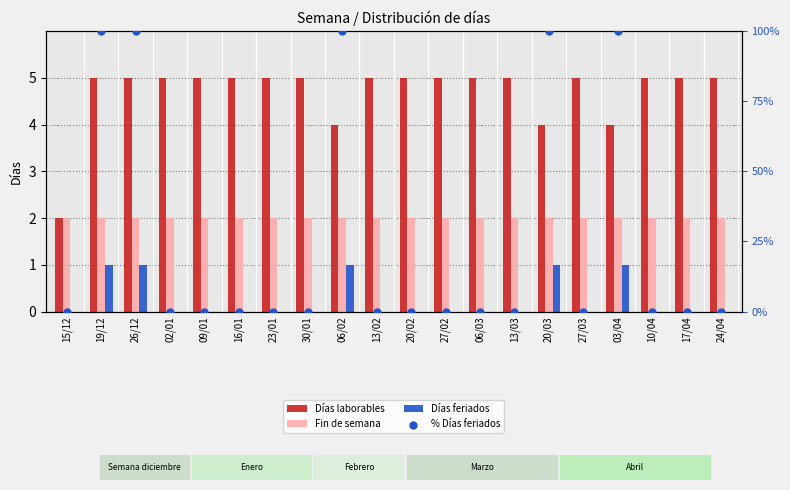

Which series has the widest spread of Y values?

% Días feriados